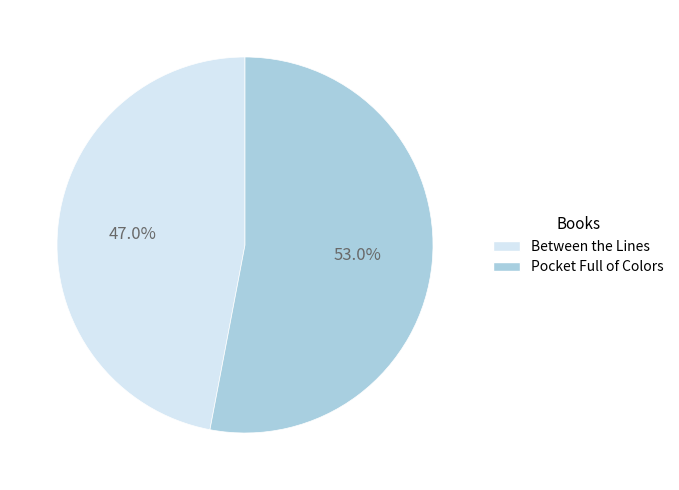

How much of the chart is everything except Pocket Full of Colors?

47.0%